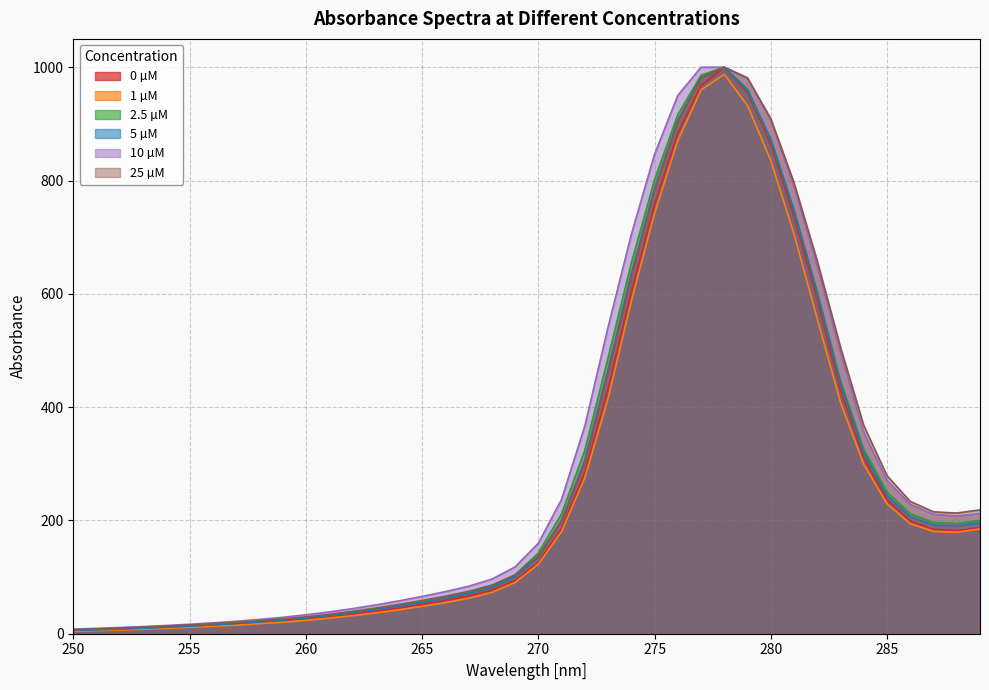

Which category has the lowest value across all series?

250